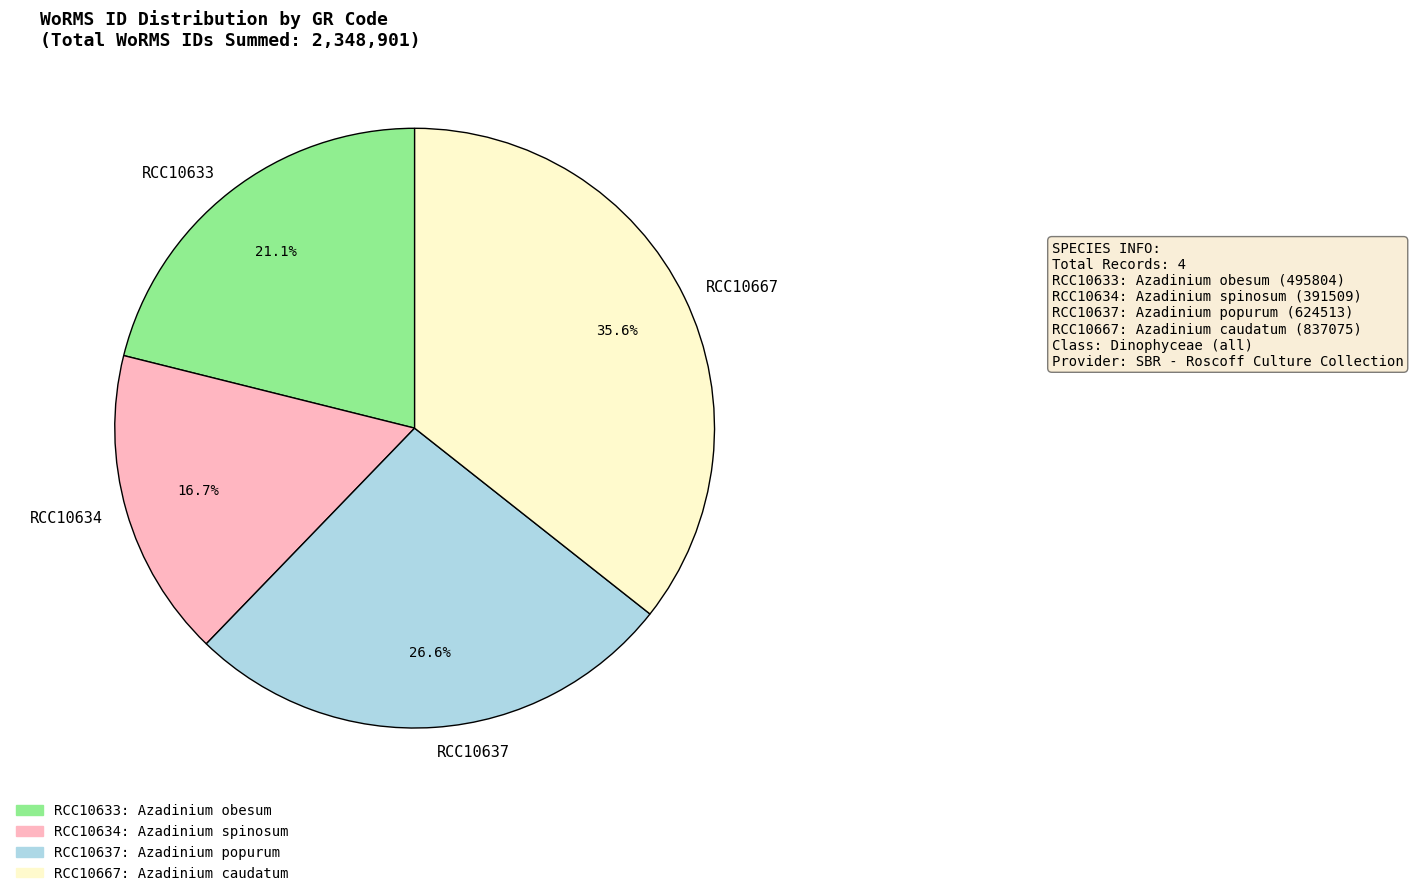

Which slice is the largest?

RCC10667